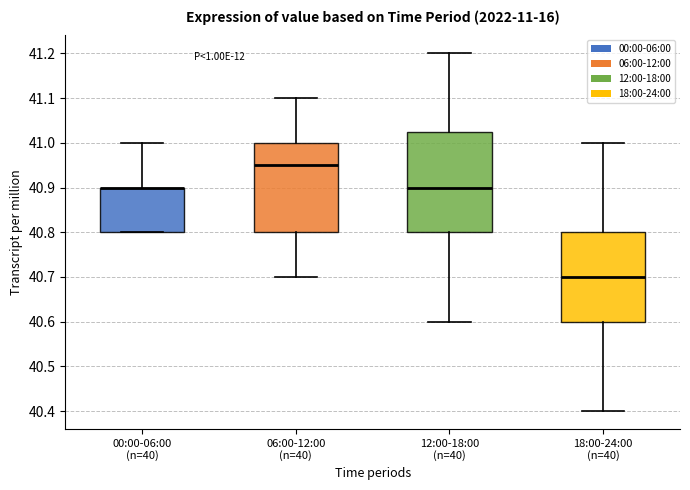

Comparing the boxes themselves (not the whiskers), which one is the tallest?

12:00-18:00 (n=40)